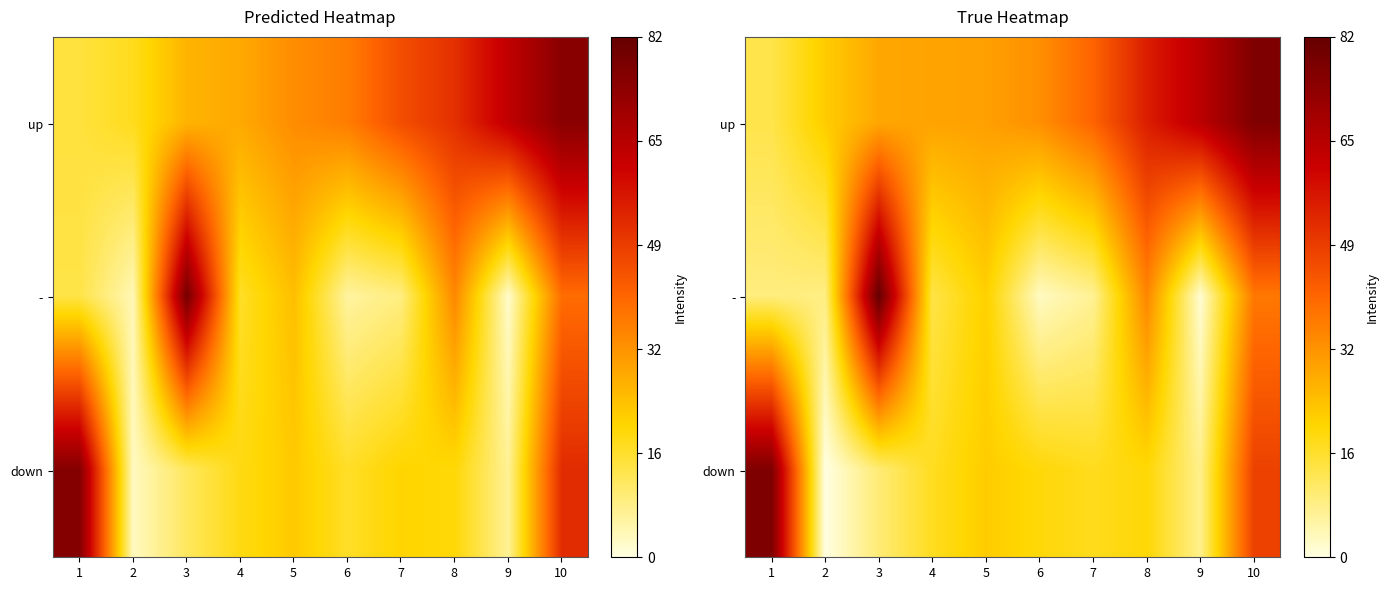

Read the down value at 4.

17.7